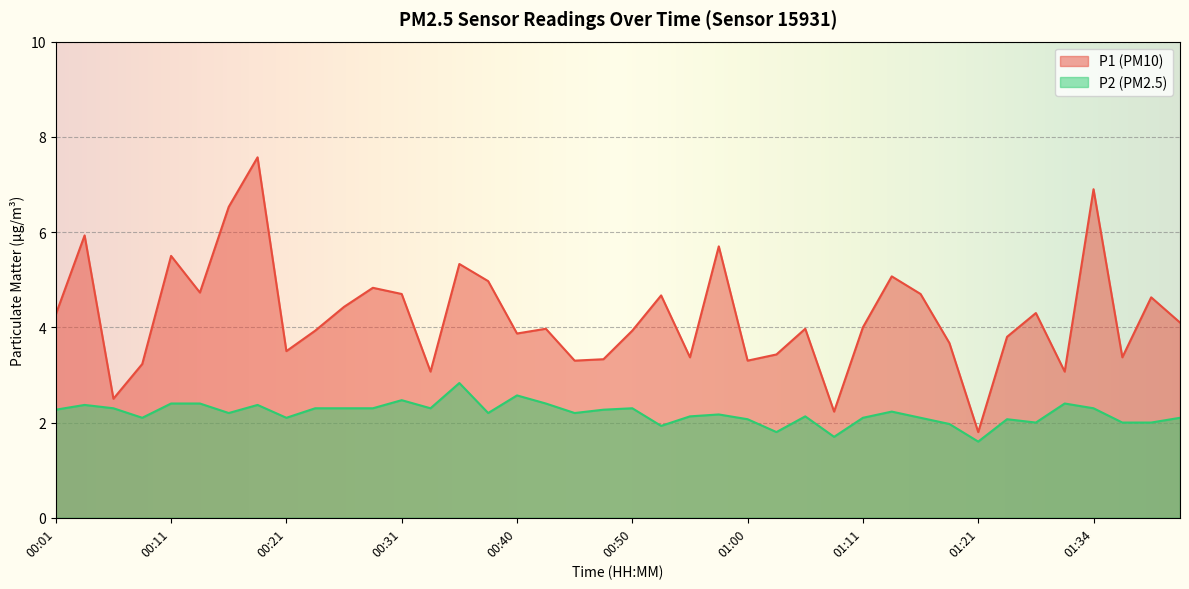

The P1 series shows 8.0 at 00:58. True or false?

False